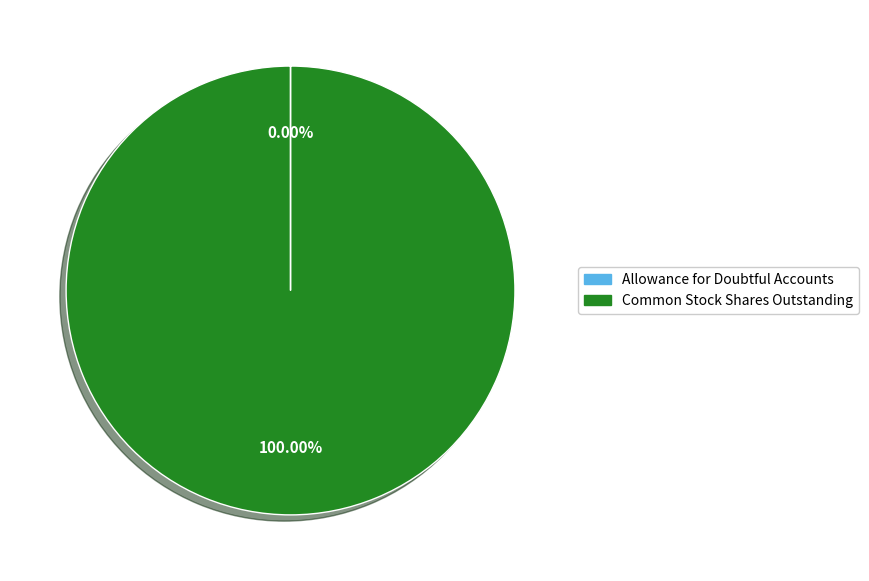

Which category has the biggest portion of the pie?

Common Stock Shares Outstanding